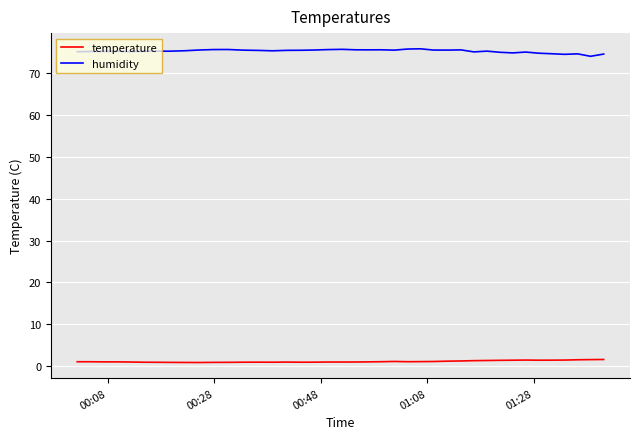

True or false: temperature and humidity cross at least once.

False